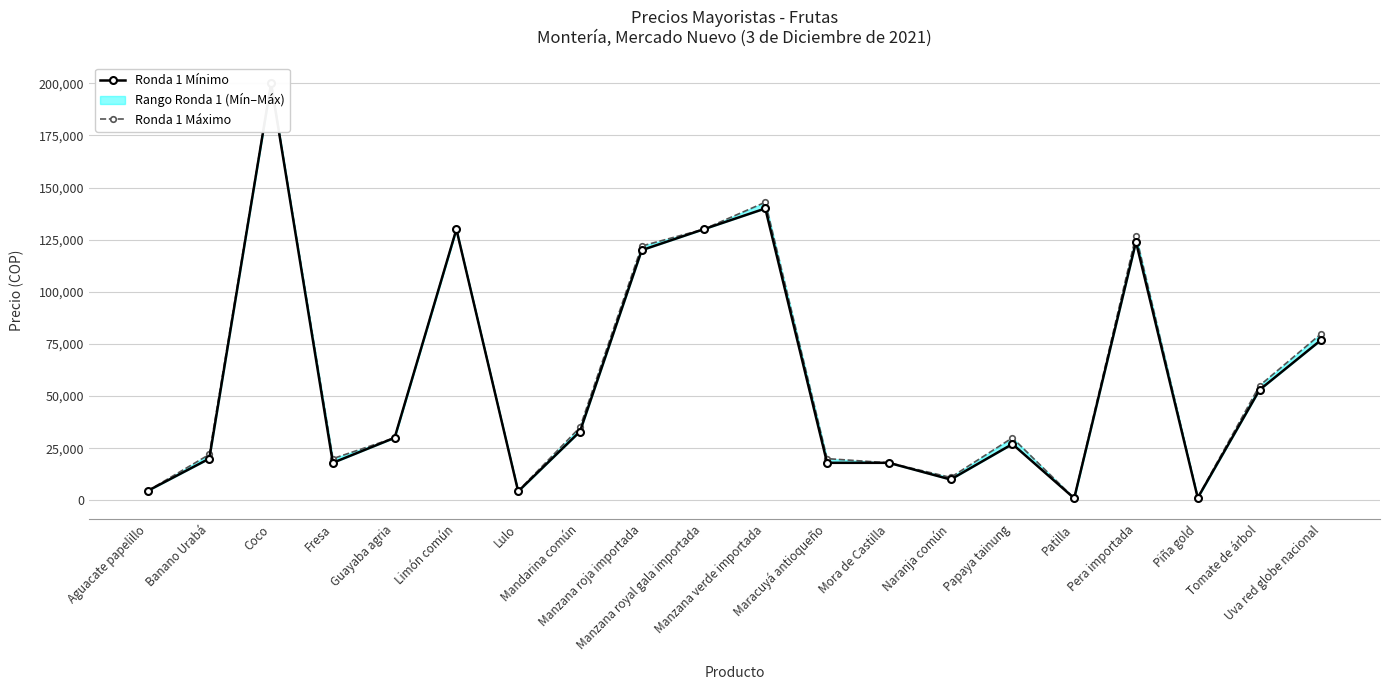

Is it true that Ronda 1 Máximo equals 7511 at Lulo?

False